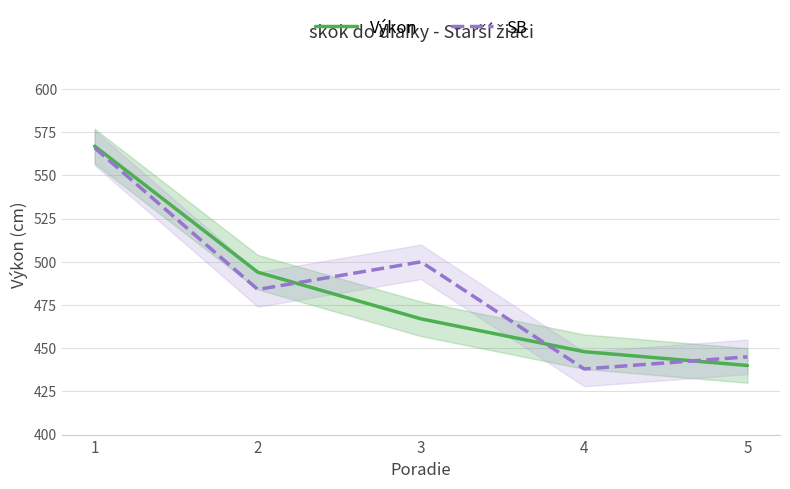

Is it true that Výkon equals 225 at 5?

False